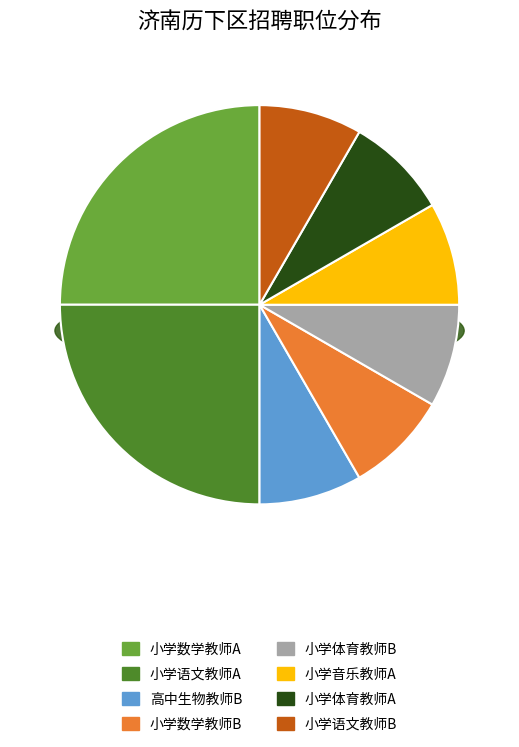

How many slices are in this pie chart?

8